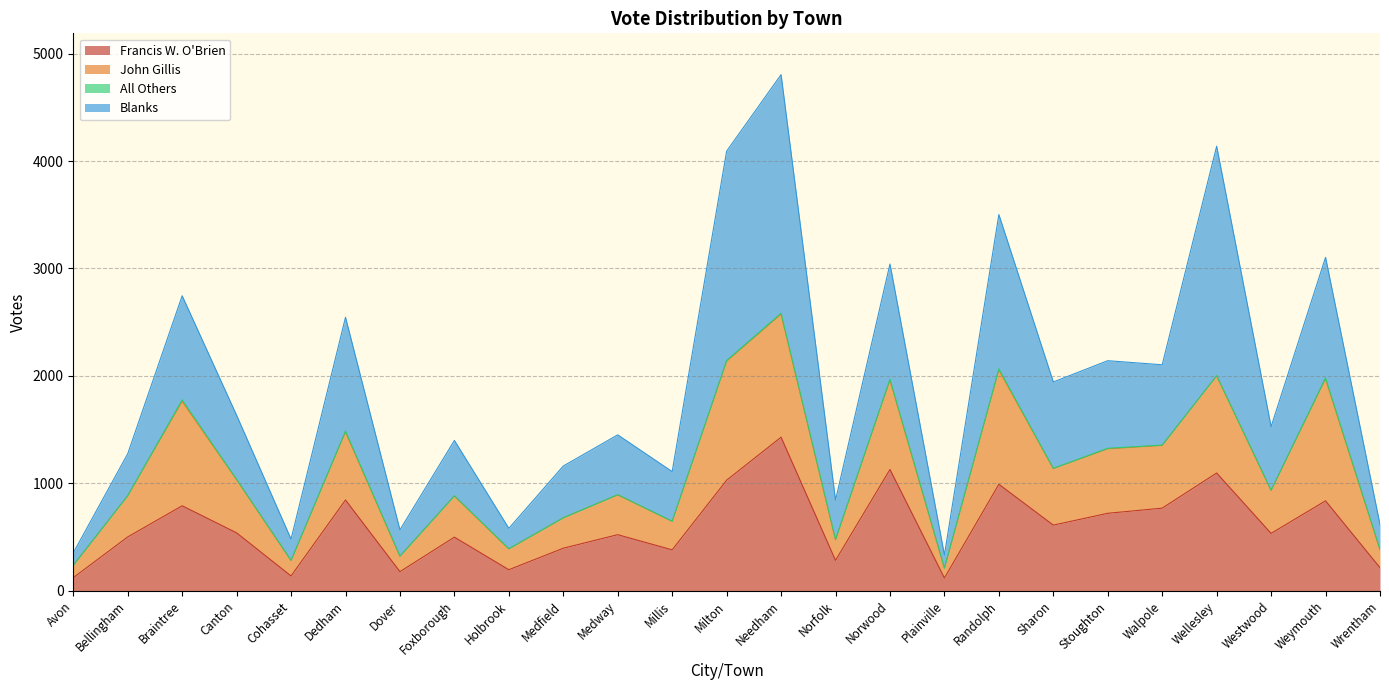

True or false: Francis W. O'Brien has more than 0 interior local peaks.

True